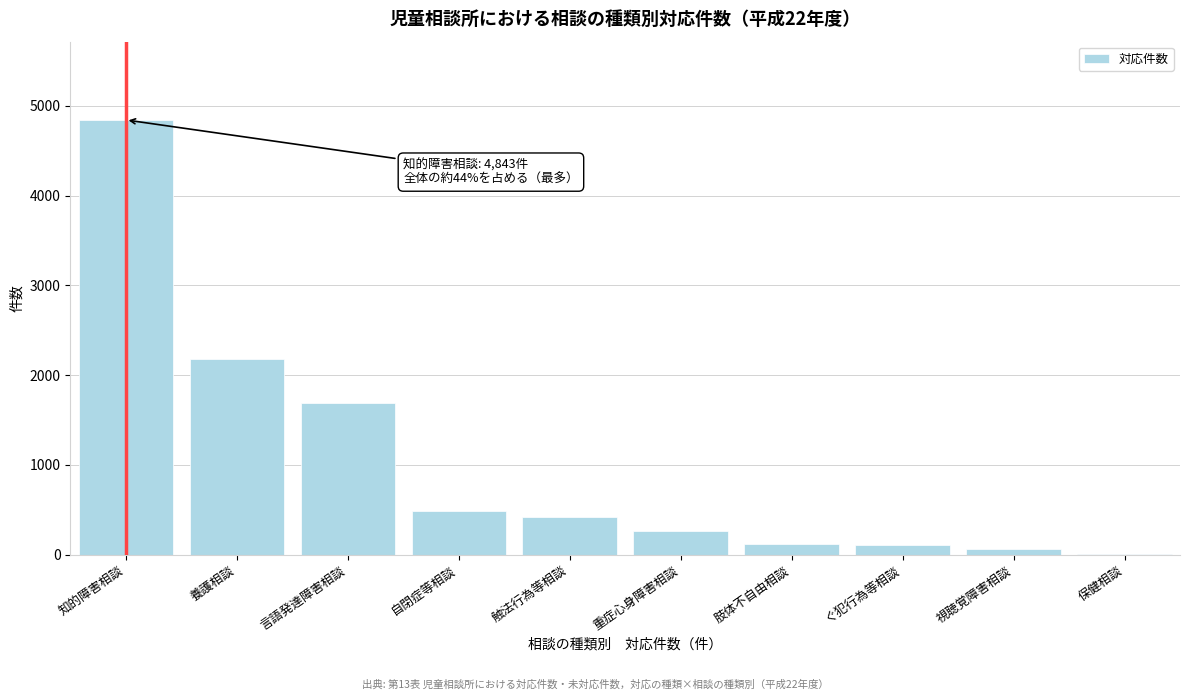

Where is the data nearest to the value 2424?

養護相談